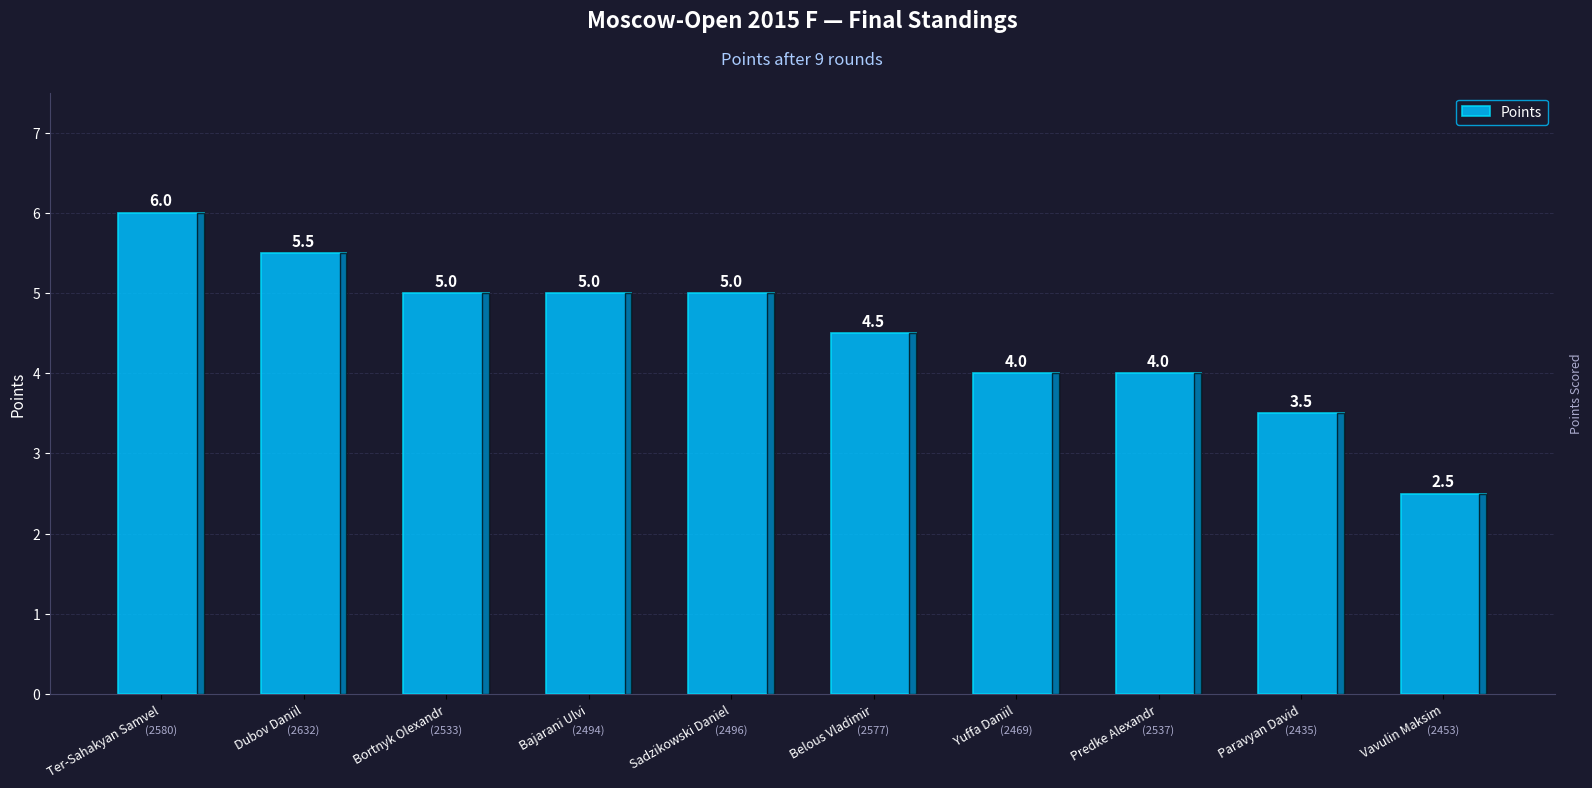

The chart shows a value of 6.0 at Ter-Sahakyan Samvel. True or false?

True